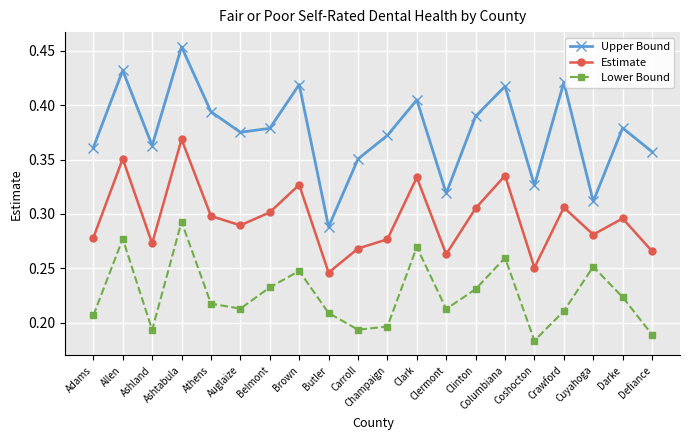

In Upper Bound, how many points are lower than both neighbors (excluding endpoints)?

6